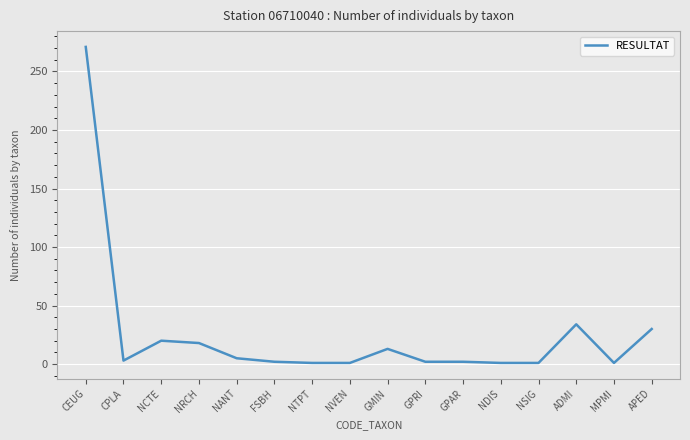

The chart shows a value of 45 at APED. True or false?

False